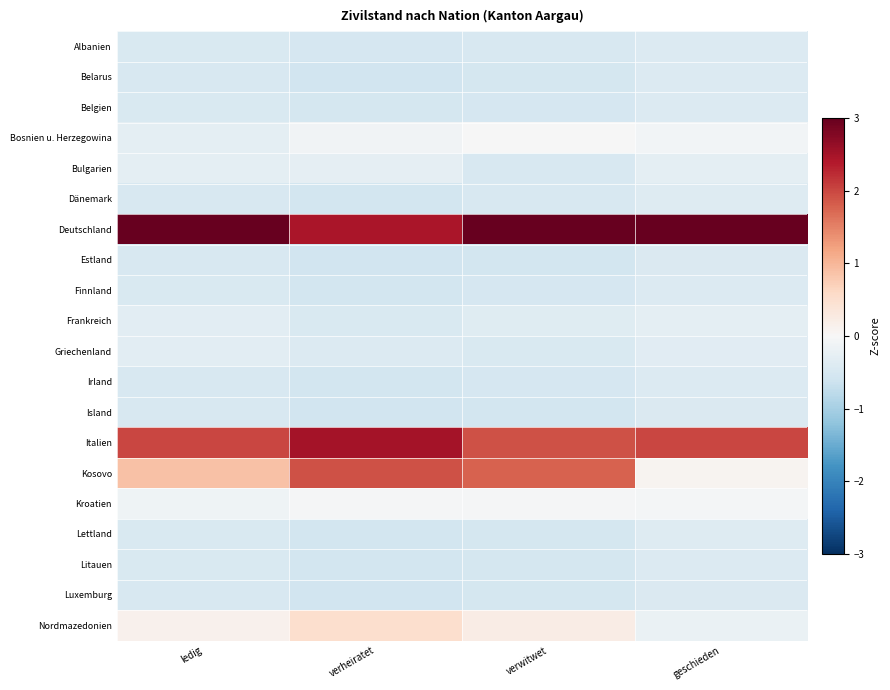

Reading right to left, list all the values displayed in this chart.

Albanien: geschieden=-0.4	verwitwet=-0.5	verheiratet=-0.5	ledig=-0.5
Belarus: geschieden=-0.4	verwitwet=-0.5	verheiratet=-0.6	ledig=-0.5
Belgien: geschieden=-0.4	verwitwet=-0.5	verheiratet=-0.5	ledig=-0.4
Bosnien u. Herzegowina: geschieden=-0.1	verwitwet=-0.0	verheiratet=-0.1	ledig=-0.3
Bulgarien: geschieden=-0.3	verwitwet=-0.5	verheiratet=-0.3	ledig=-0.3
Dänemark: geschieden=-0.4	verwitwet=-0.5	verheiratet=-0.6	ledig=-0.5
Deutschland: geschieden=3.7	verwitwet=3.1	verheiratet=2.5	ledig=3.5
Estland: geschieden=-0.4	verwitwet=-0.5	verheiratet=-0.6	ledig=-0.5
Finnland: geschieden=-0.4	verwitwet=-0.5	verheiratet=-0.5	ledig=-0.5
Frankreich: geschieden=-0.3	verwitwet=-0.4	verheiratet=-0.5	ledig=-0.3
Griechenland: geschieden=-0.3	verwitwet=-0.5	verheiratet=-0.4	ledig=-0.3
Irland: geschieden=-0.4	verwitwet=-0.5	verheiratet=-0.6	ledig=-0.5
Island: geschieden=-0.4	verwitwet=-0.5	verheiratet=-0.6	ledig=-0.5
Italien: geschieden=2.0	verwitwet=1.9	verheiratet=2.5	ledig=2.0
Kosovo: geschieden=0.1	verwitwet=1.8	verheiratet=1.9	ledig=0.9
Kroatien: geschieden=-0.1	verwitwet=-0.0	verheiratet=-0.0	ledig=-0.1
Lettland: geschieden=-0.4	verwitwet=-0.5	verheiratet=-0.6	ledig=-0.5
Litauen: geschieden=-0.4	verwitwet=-0.5	verheiratet=-0.6	ledig=-0.5
Luxemburg: geschieden=-0.4	verwitwet=-0.5	verheiratet=-0.6	ledig=-0.5
Nordmazedonien: geschieden=-0.2	verwitwet=0.2	verheiratet=0.5	ledig=0.1